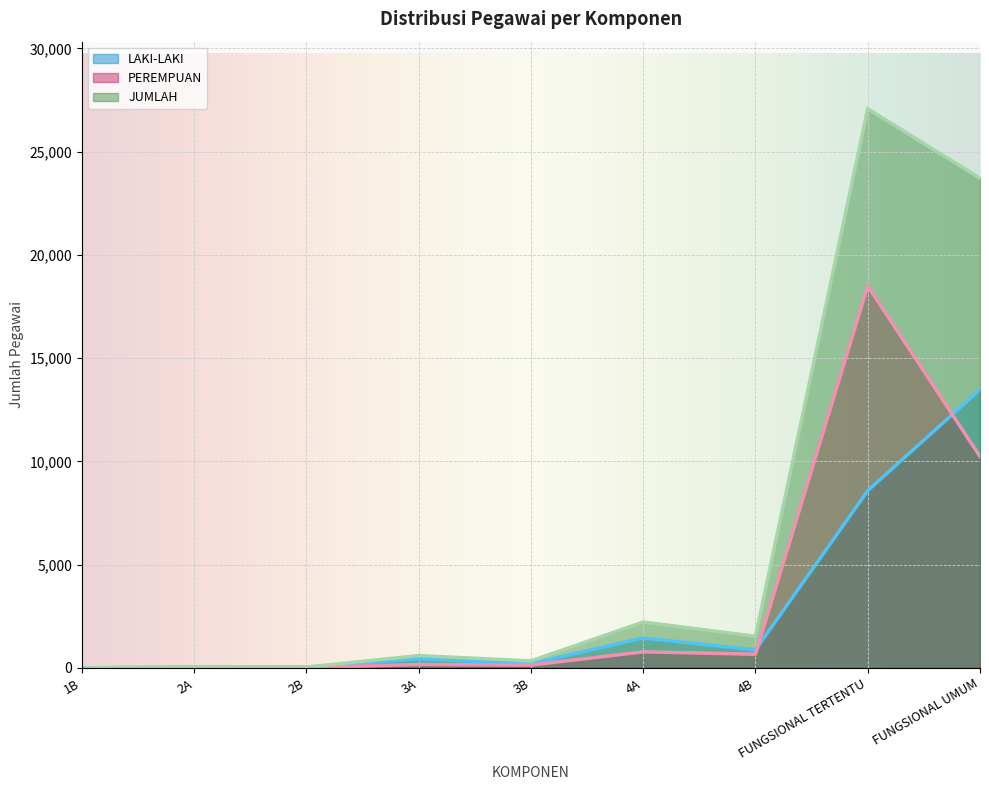

Which series changed the most between 3B and FUNGSIONAL UMUM?

JUMLAH